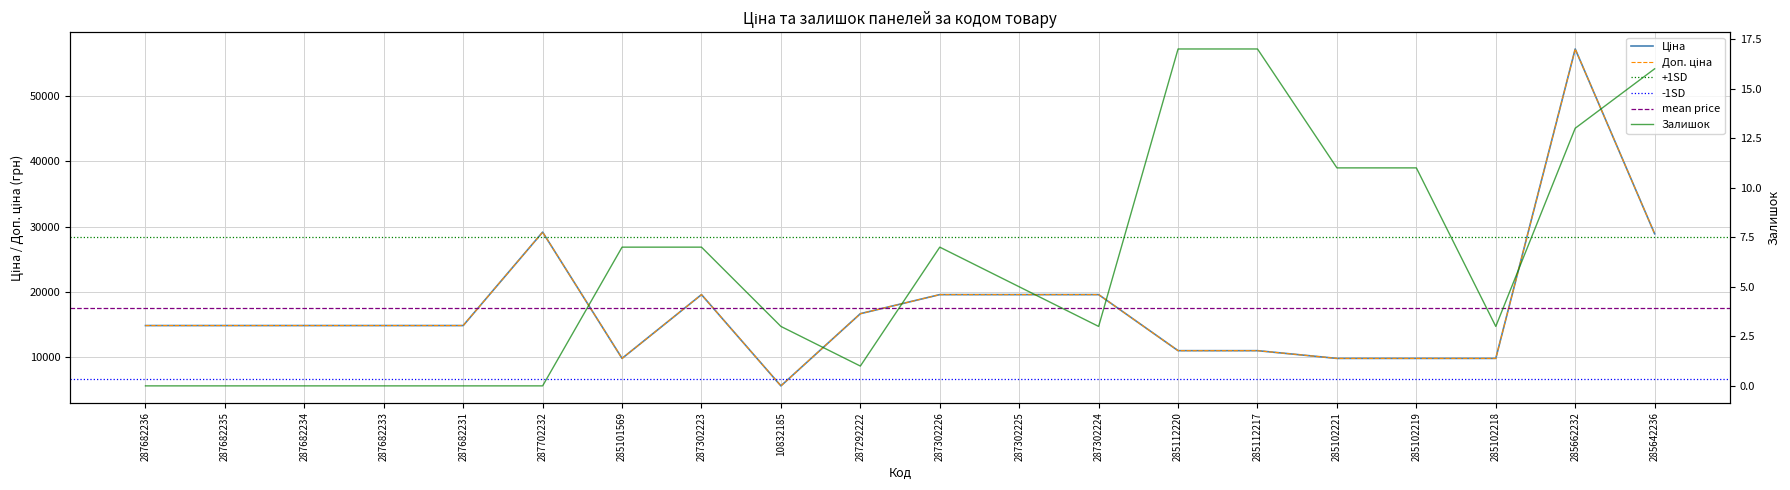

Reading left to right, what are all the values shown in this chart?

Ціна: 287682236=14817.6	287682235=14817.6	287682234=14817.6	287682233=14817.6	287682231=14817.6	287702232=29152.3	285101569=9775.5	287302223=19564.9	10832185=5560.3	287292222=16636.8	287302226=19564.9	287302225=19564.9	287302224=19564.9	285112220=10964.4	285112217=10964.4	285102221=9775.5	285102219=9775.5	285102218=9775.5	285662232=57258.0	285642236=28901.7
Доп. ціна: 287682236=14817.6	287682235=14817.6	287682234=14817.6	287682233=14817.6	287682231=14817.6	287702232=29152.3	285101569=9775.5	287302223=19564.9	10832185=5560.3	287292222=16636.8	287302226=19564.9	287302225=19564.9	287302224=19564.9	285112220=10964.4	285112217=10964.4	285102221=9775.5	285102219=9775.5	285102218=9775.5	285662232=57258.0	285642236=28901.7
Залишок: 287682236=0.0	287682235=0.0	287682234=0.0	287682233=0.0	287682231=0.0	287702232=0.0	285101569=7.0	287302223=7.0	10832185=3.0	287292222=1.0	287302226=7.0	287302225=5.0	287302224=3.0	285112220=17.0	285112217=17.0	285102221=11.0	285102219=11.0	285102218=3.0	285662232=13.0	285642236=16.0